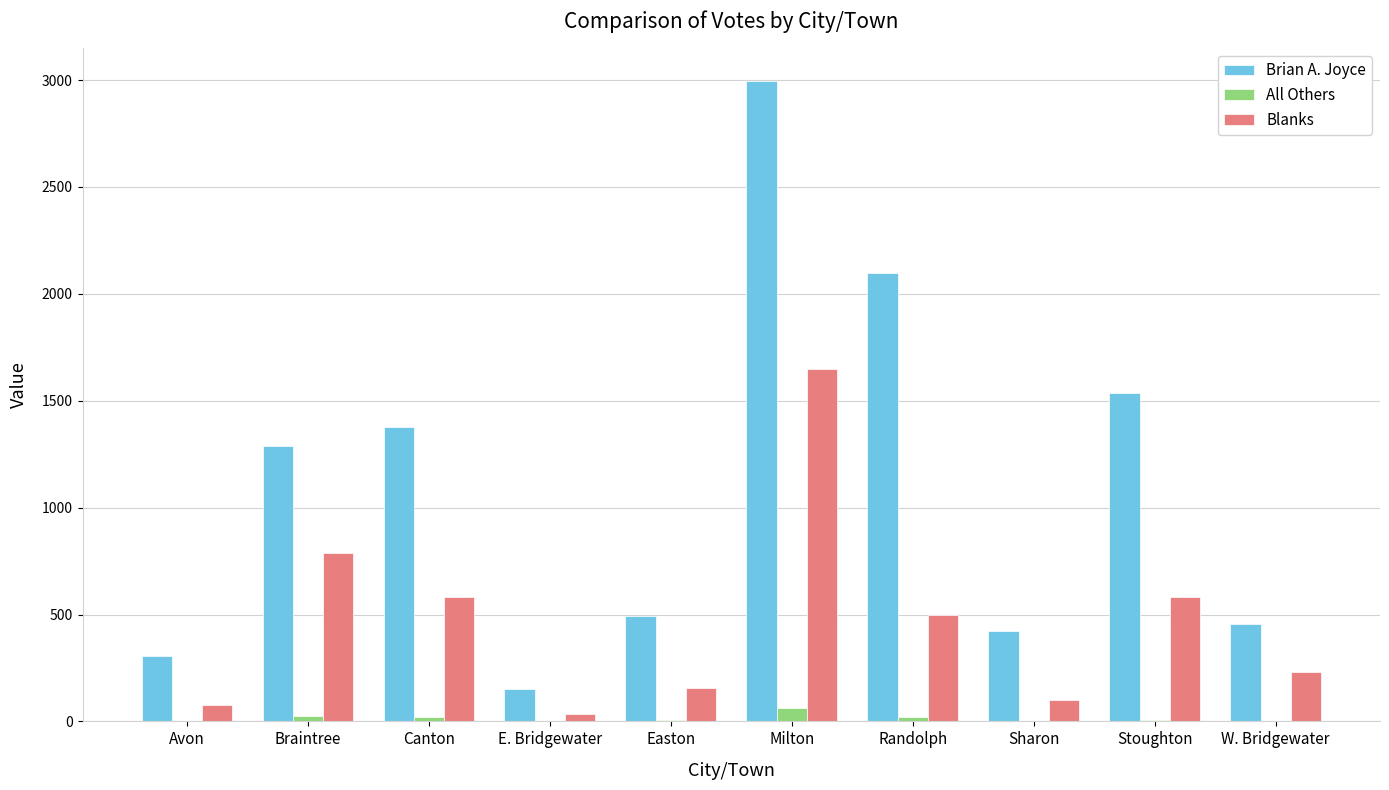

Which series changed the most between Easton and Milton?

Brian A. Joyce